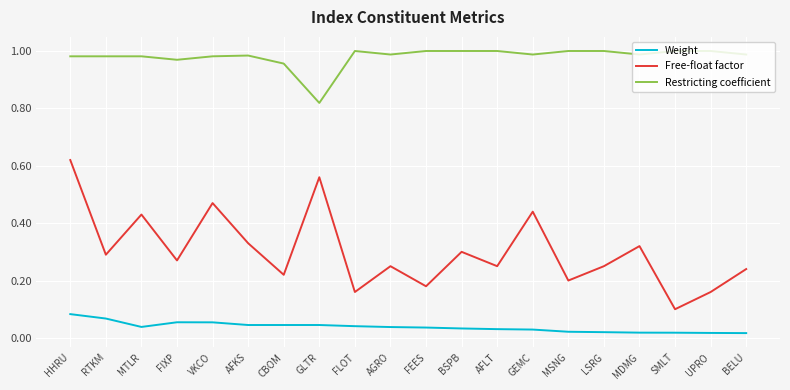

At which category does Free-float factor reach its first local peak?

MTLR